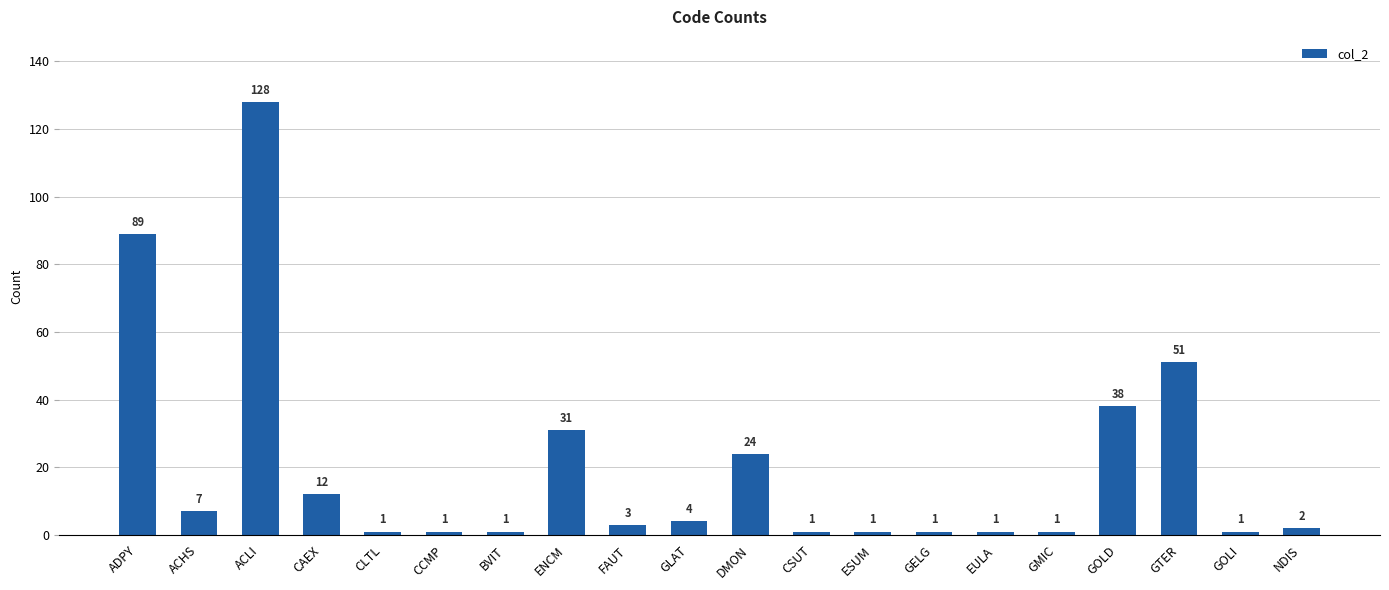

At which label is the value closest to 64?

GTER